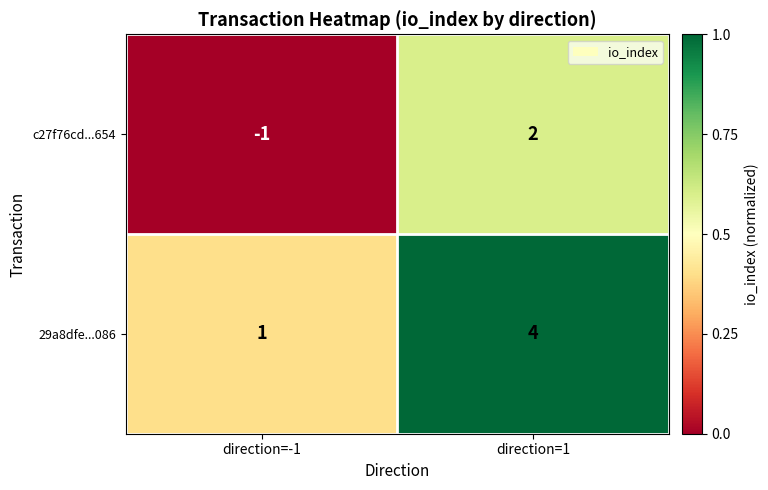

How many distinct data groups are displayed?

2